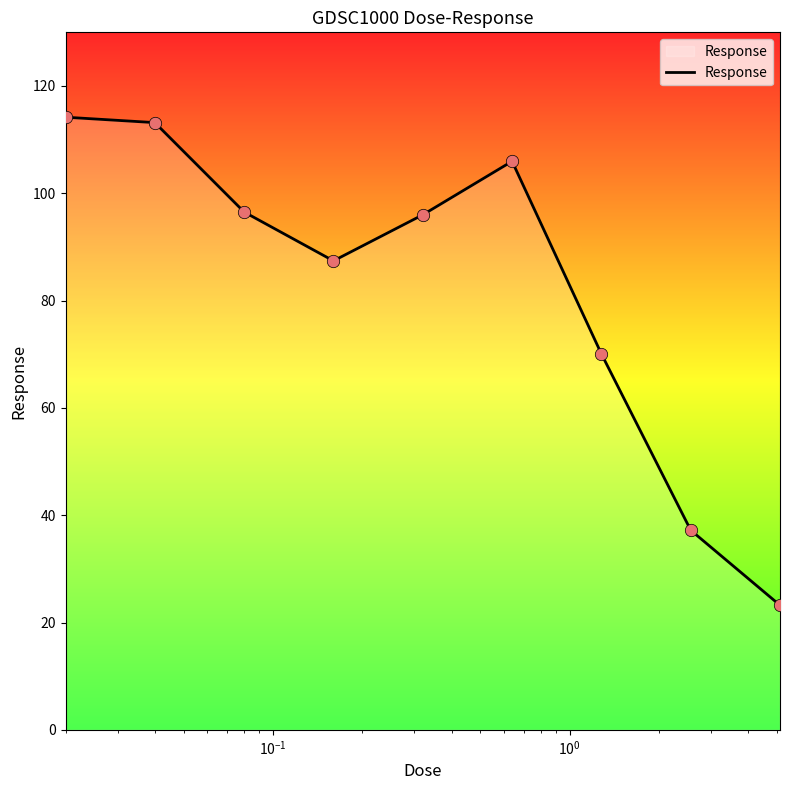

What is the minimum value shown in the chart?

23.2